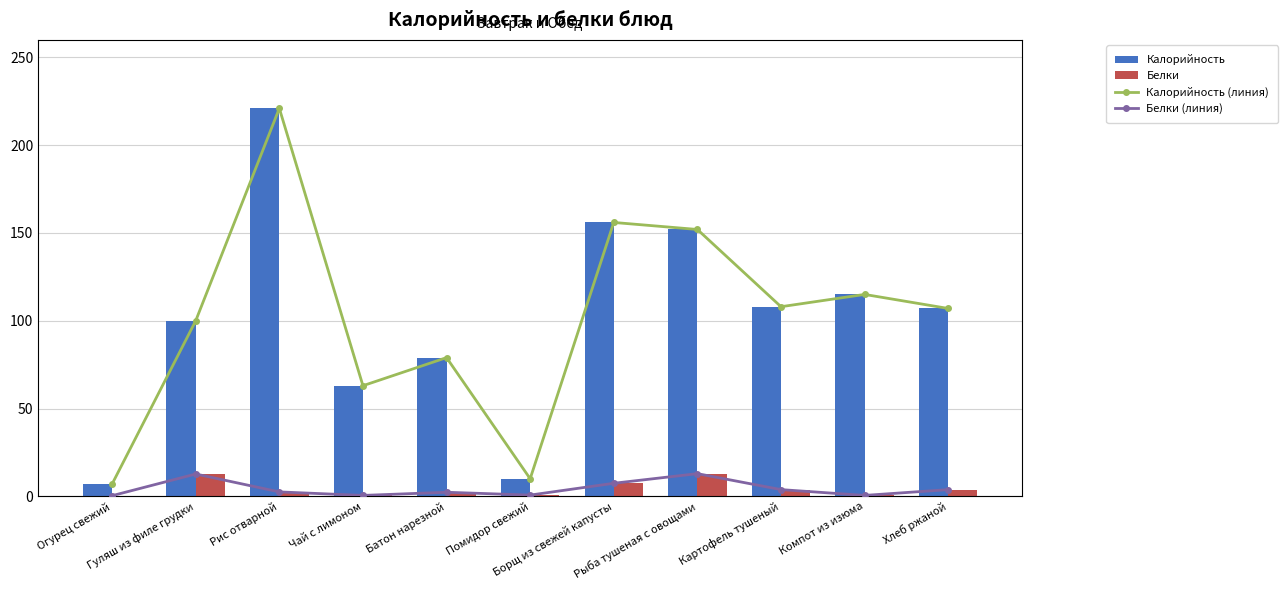

What is the minimum value shown in the chart?

0.3